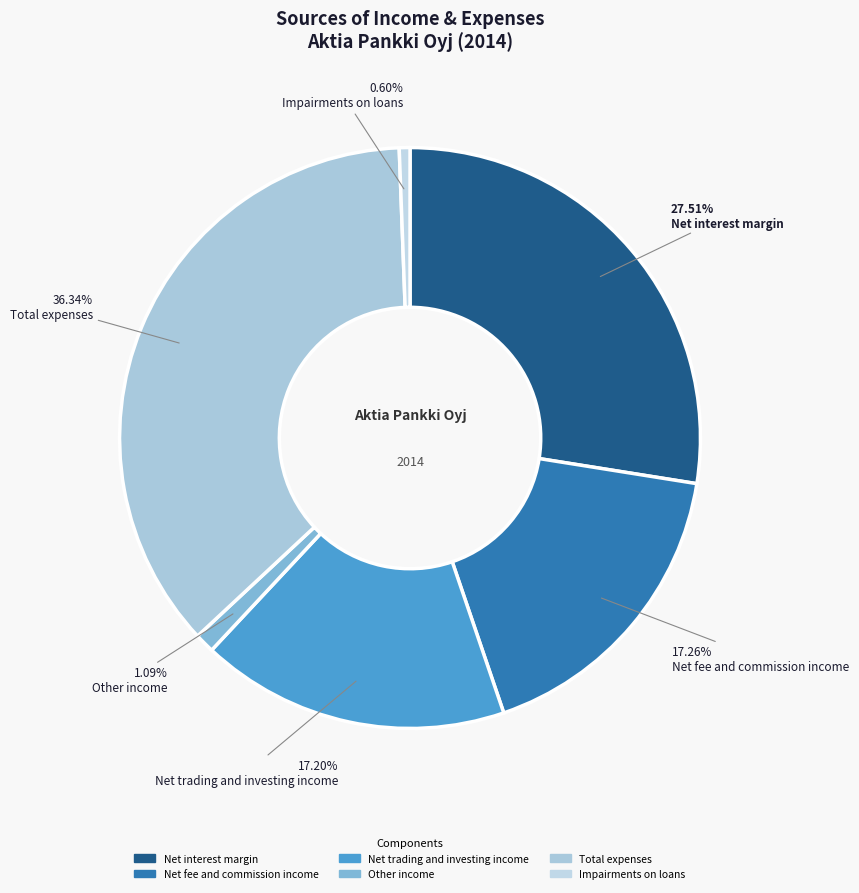

To the nearest percent, what portion does Net trading and investing income represent?

17%